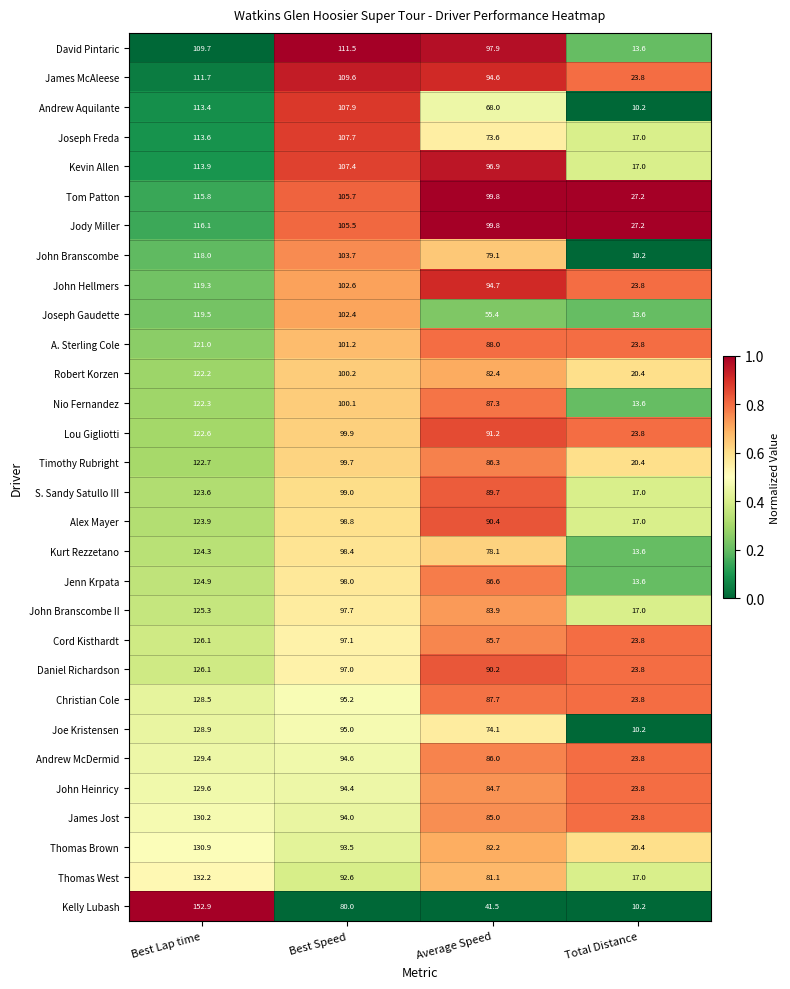

How many categories are shown in the chart?

4